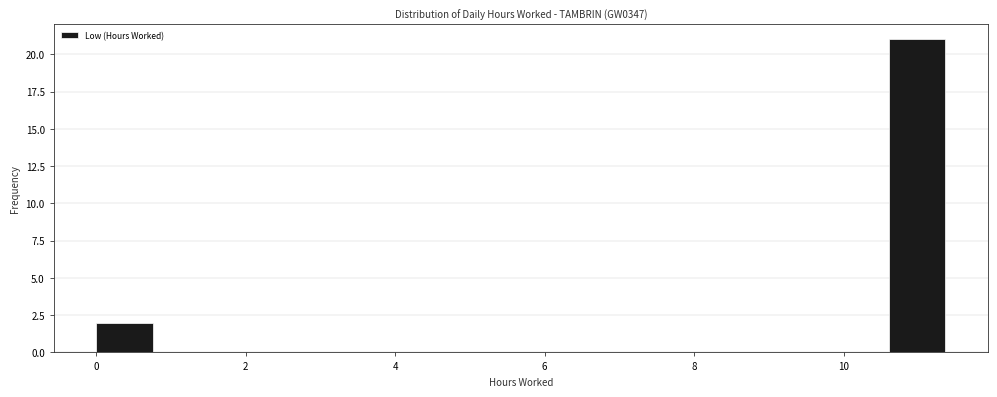

Read against the x-axis, roughly where is the centre of the tallest bar?

11.0